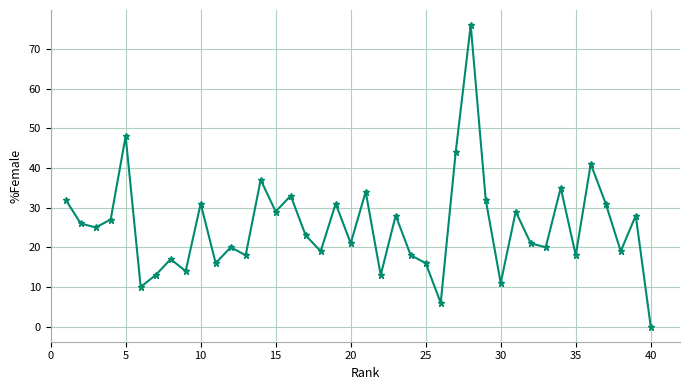

What is the greatest value displayed?

76